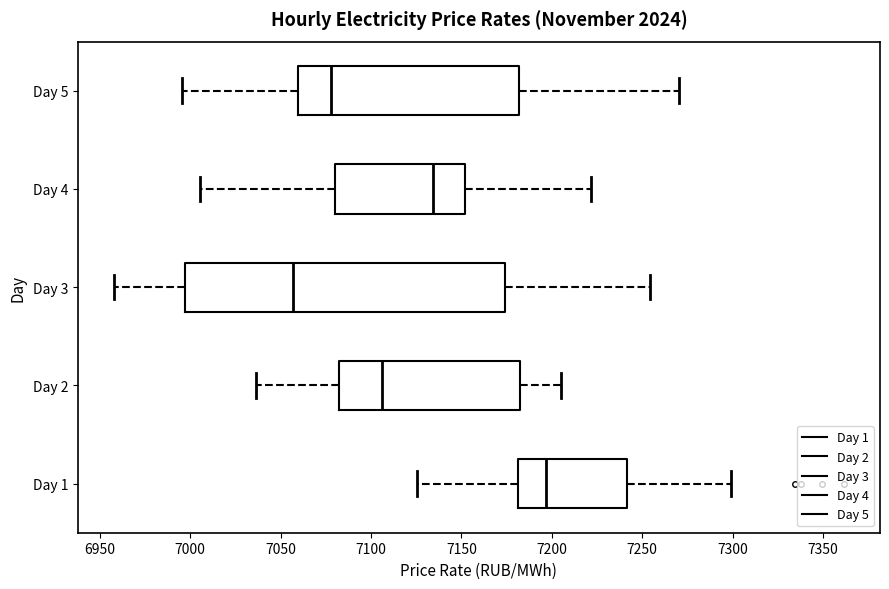

Reading bottom to top, transcribe this box plot: for each box, give where its median line is, the range the box spans, and where its two whiskers end, as read against the x-axis. The values are not printed on the chart, so give them approximately, as read against the axis.

Day 1: median 7195, box 7180 to 7240, whiskers 7125 to 7300
Day 2: median 7105, box 7080 to 7185, whiskers 7035 to 7205
Day 3: median 7055, box 6995 to 7175, whiskers 6960 to 7255
Day 4: median 7135, box 7080 to 7150, whiskers 7005 to 7220
Day 5: median 7080, box 7060 to 7180, whiskers 6995 to 7270